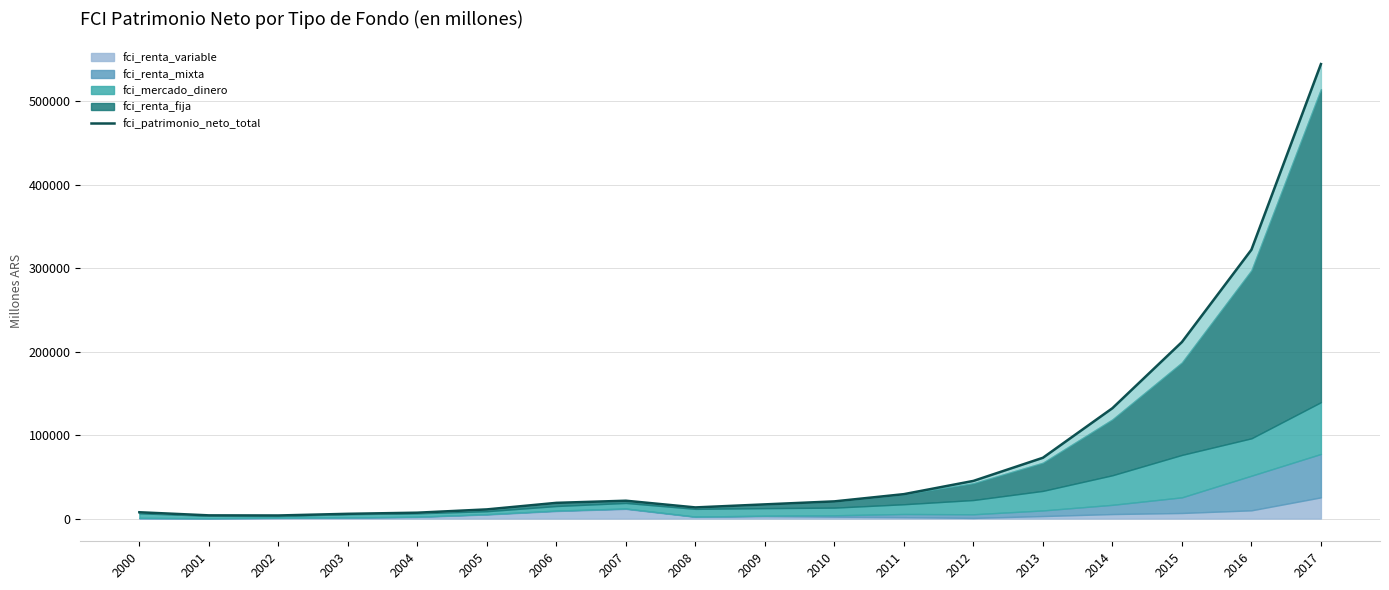

Approximately how many times larger is the value at 2004 compared to 2001?

1.8